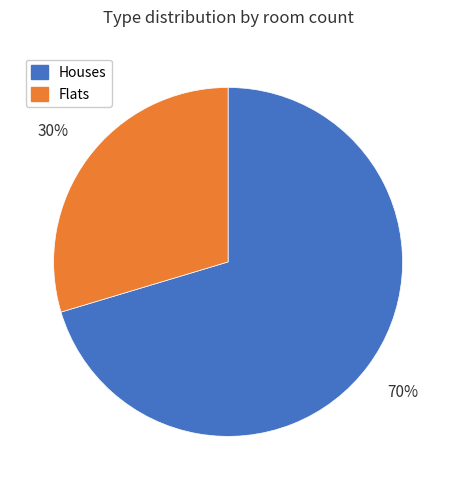

How many slices are in this pie chart?

2